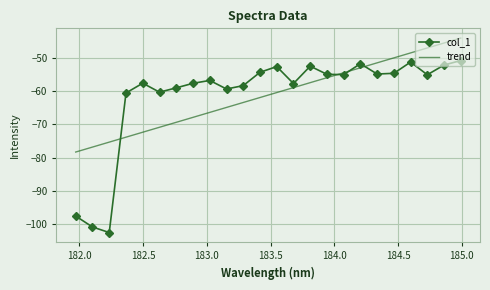

Which series has the largest range (max minus min)?

col_1